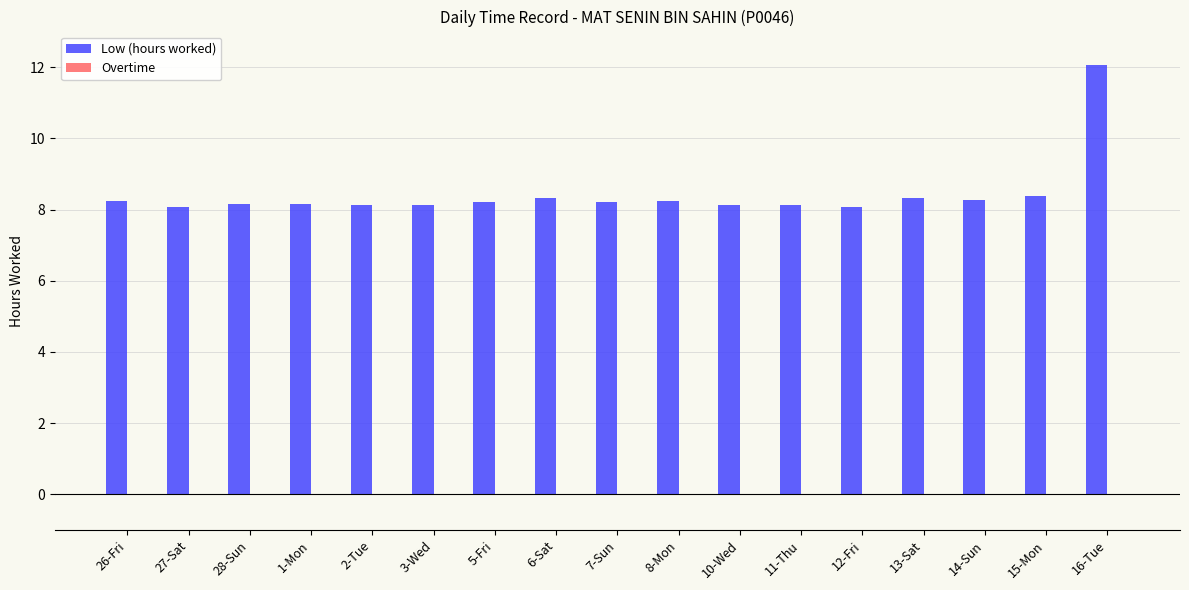

What is the value of the 6th bar from the left?

8.1